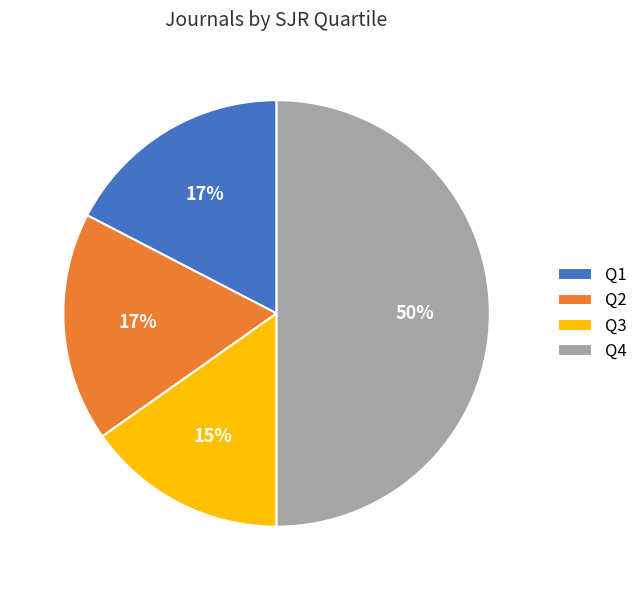

Which slice is the smallest?

Q3